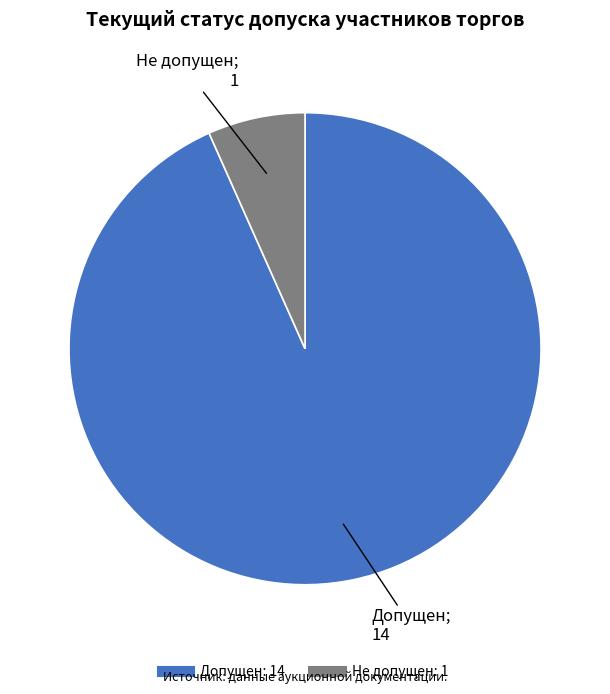

Count the number of slices in the pie.

2